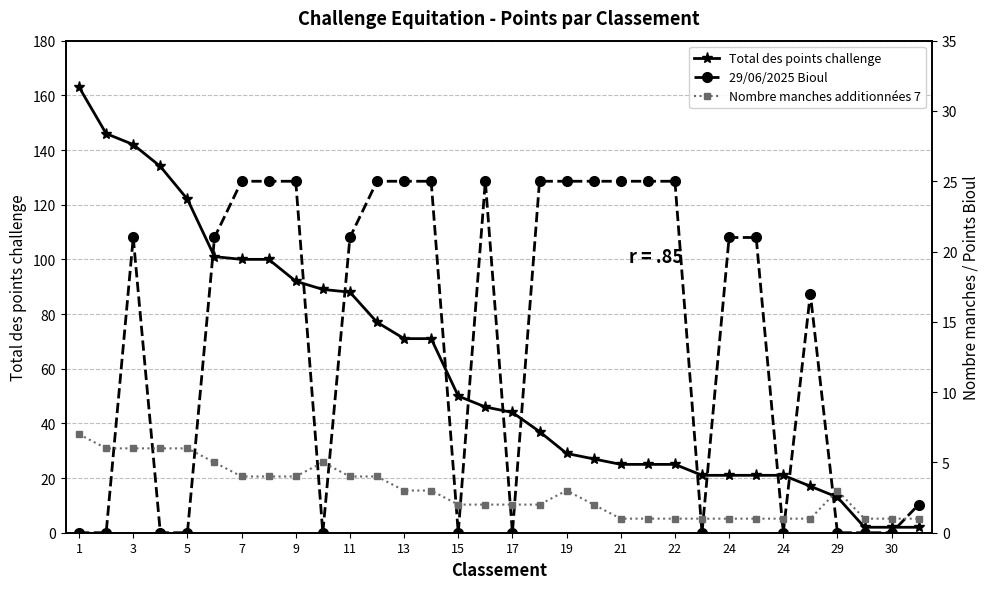

Between 7 and 19, which series saw the biggest shift?

Total des points challenge